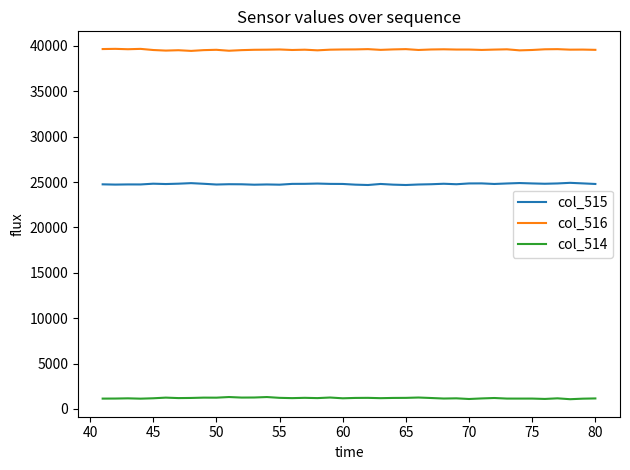

Is this an area chart (filled region under the line)?

No